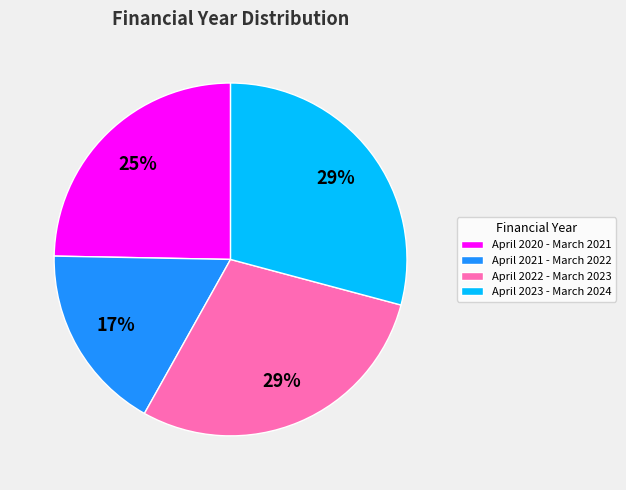

How many slices are in this pie chart?

4